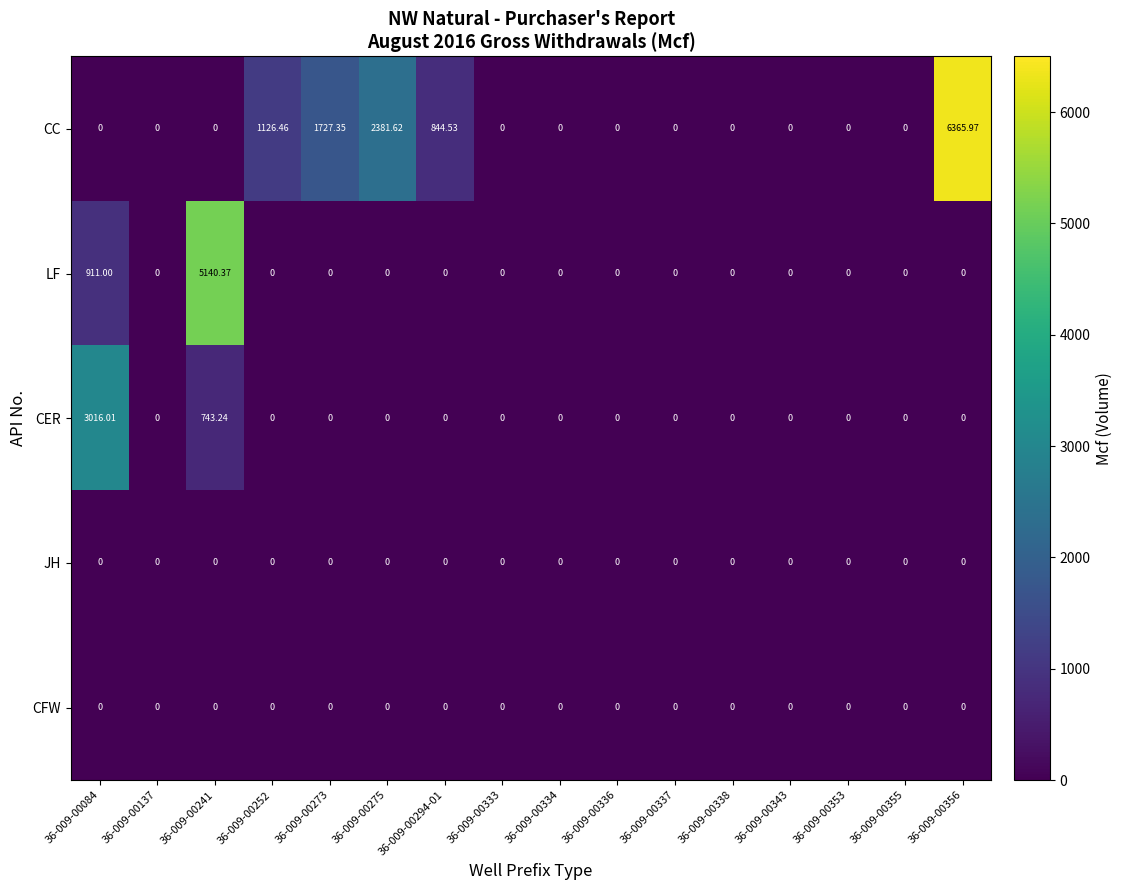

Which series changed the most between 36-009-00084 and 36-009-00294-01?

CER